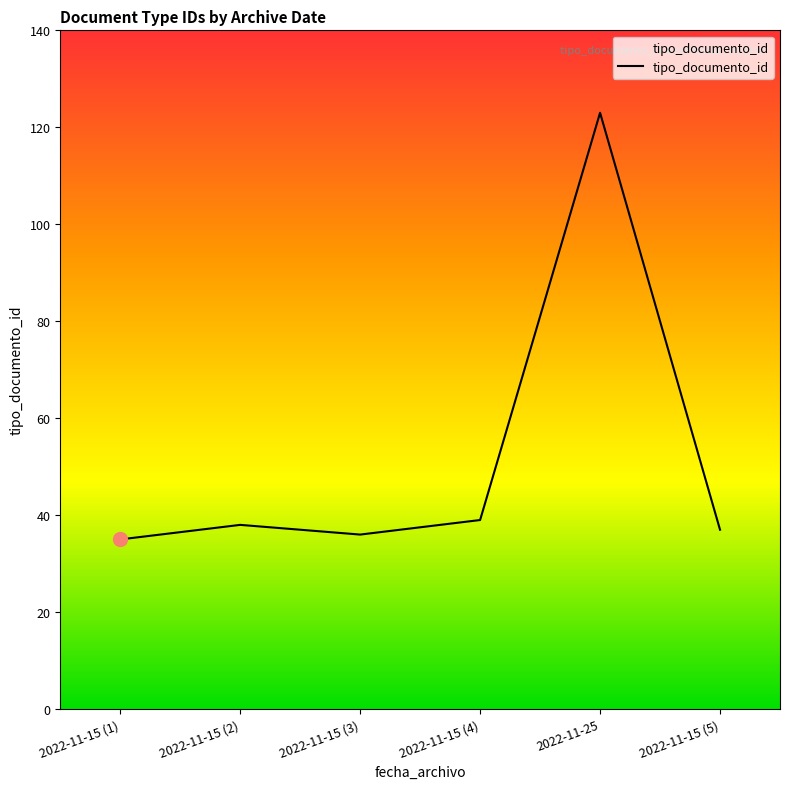

Is it true that the value at 2022-11-15 (3) is 36?

True